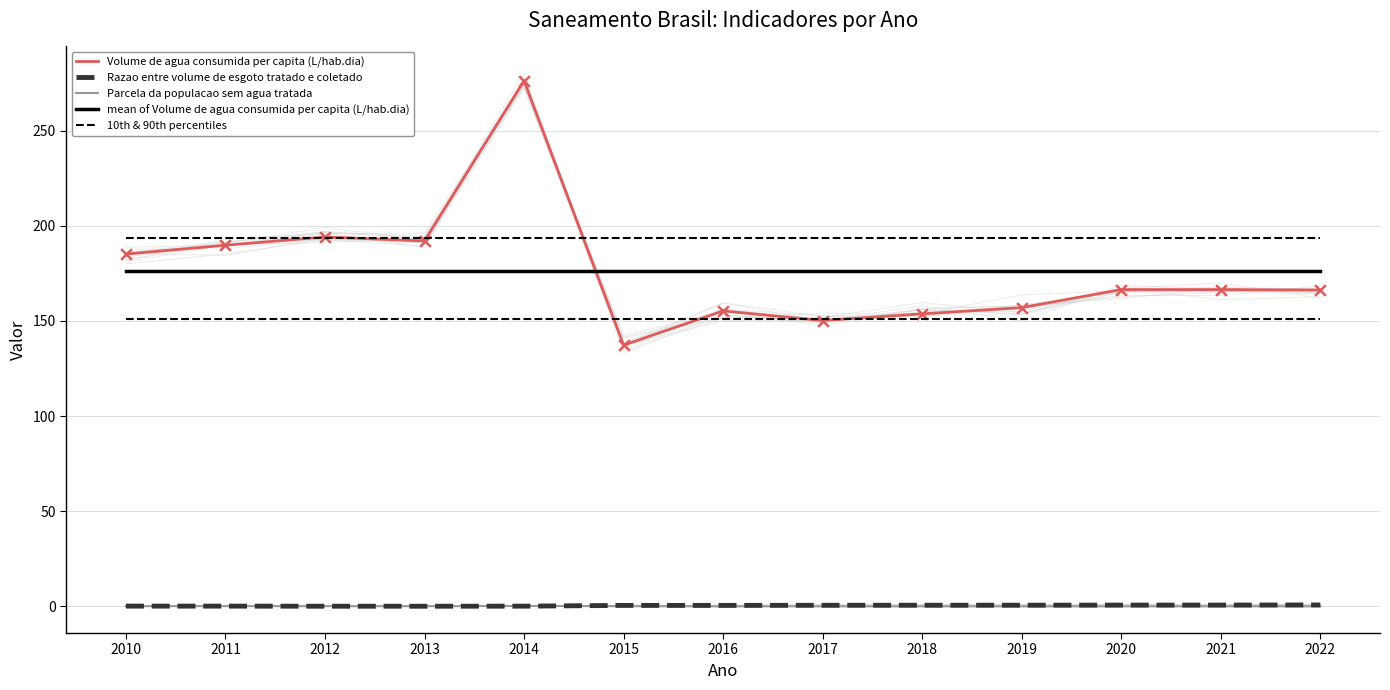

At how many categories does at least one series exceed 261?

1